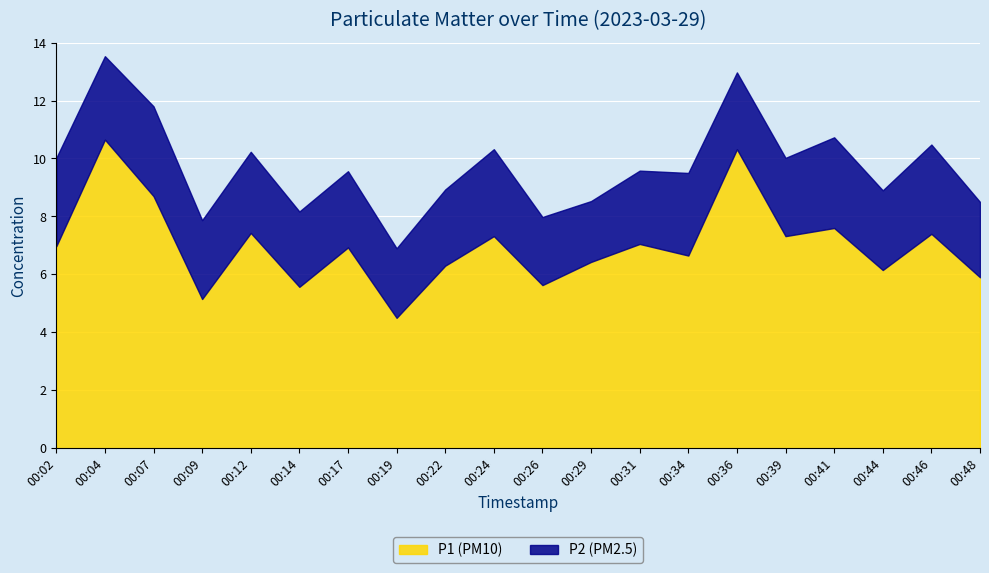

The P1 series shows 15.0 at 00:07. True or false?

False